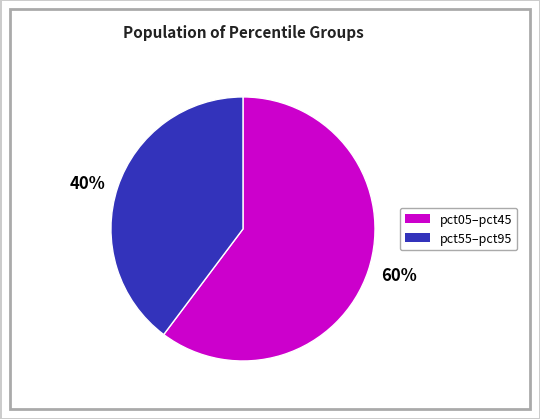

Is it true that 60% is 60% of the pie?

True